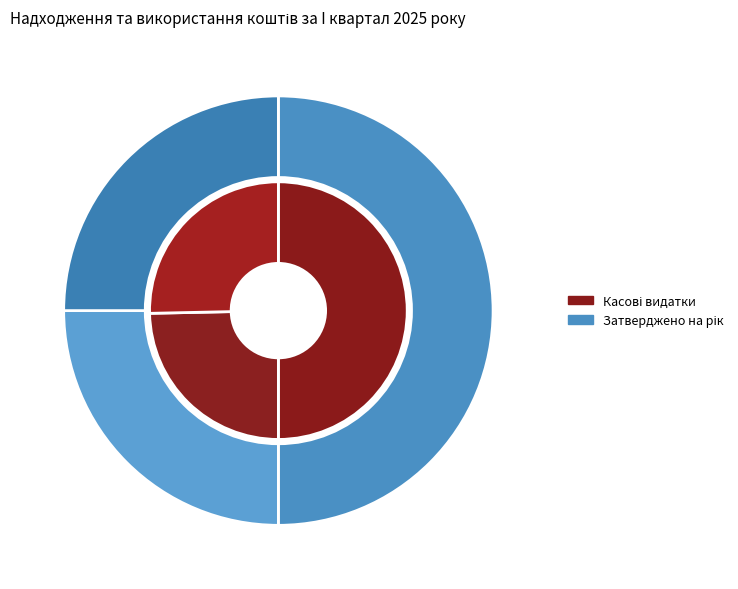

Which has a higher value, Використання товарів і послуг or Оплата послуг (крім комунальних)?

Використання товарів і послуг